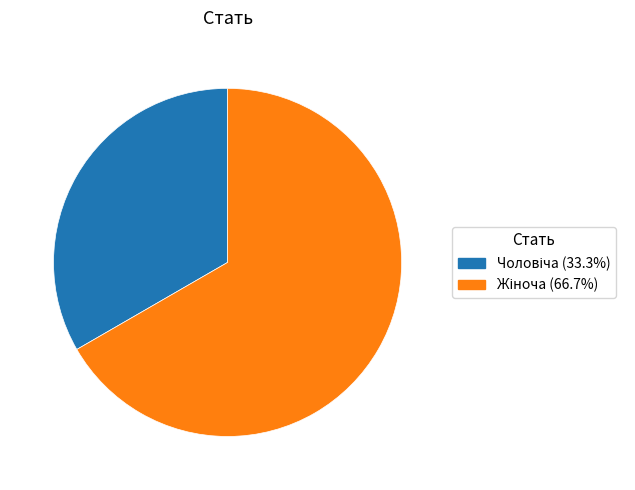

Is there any slice that represents more than half of the pie?

Yes